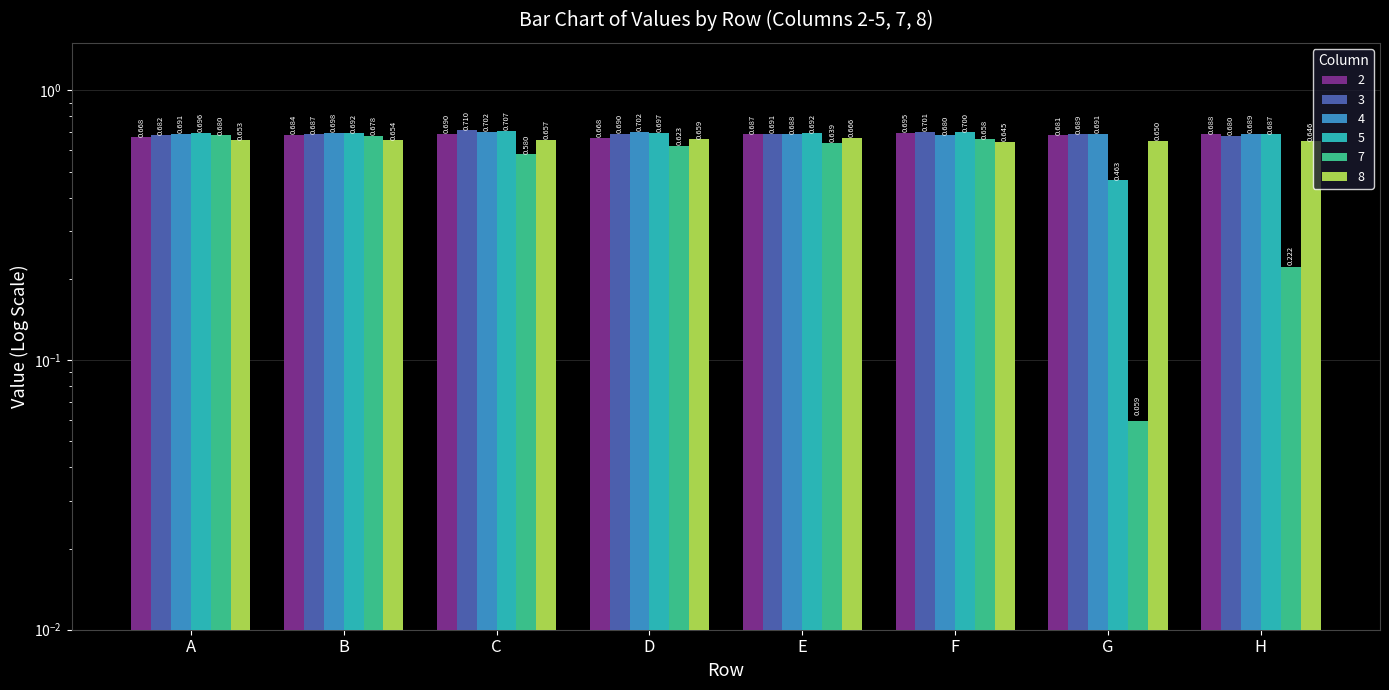

At which label does 8 reach its minimum?

F